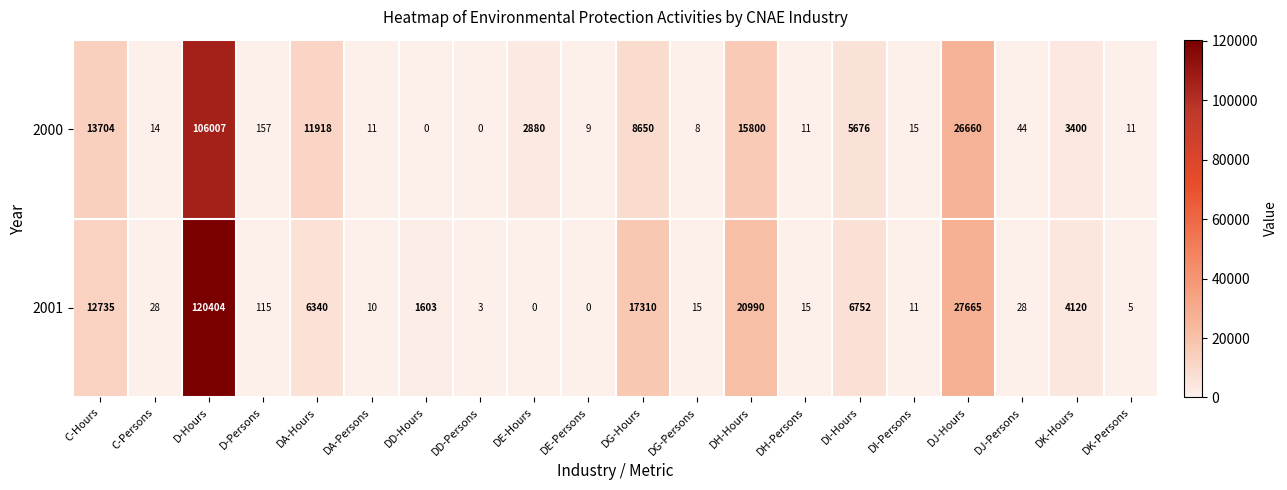

List the series in order of their peak value, highest first.

2001, 2000